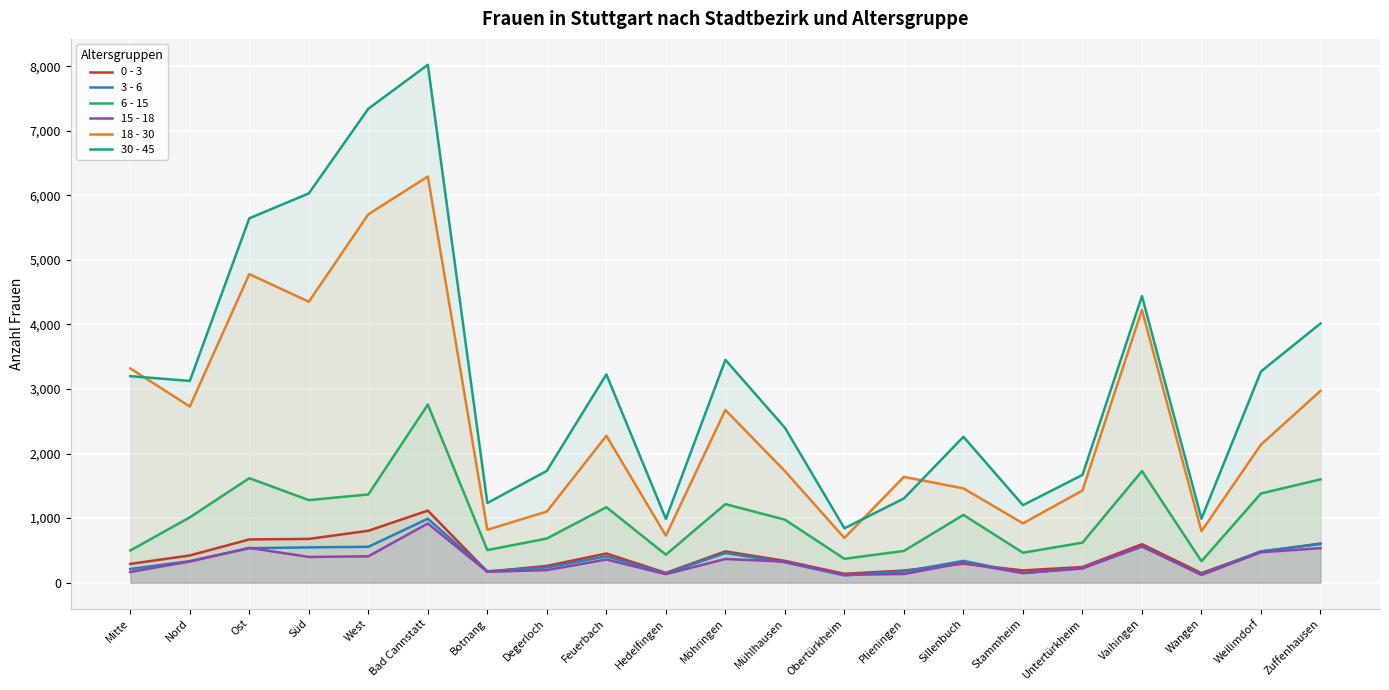

What is the difference between the second highest and minimum values in the 30 - 45 series?

6499